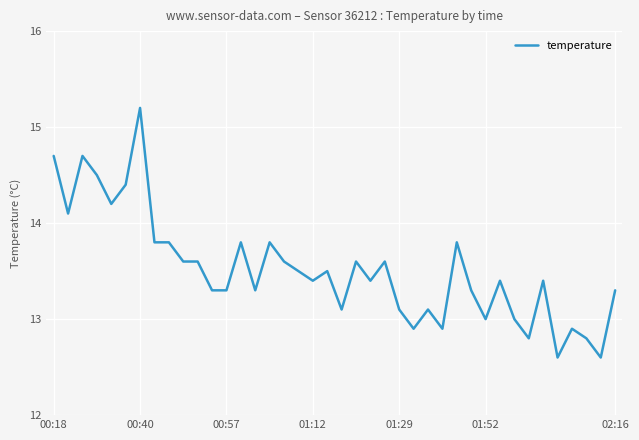

What is the minimum value shown in the chart?

12.6